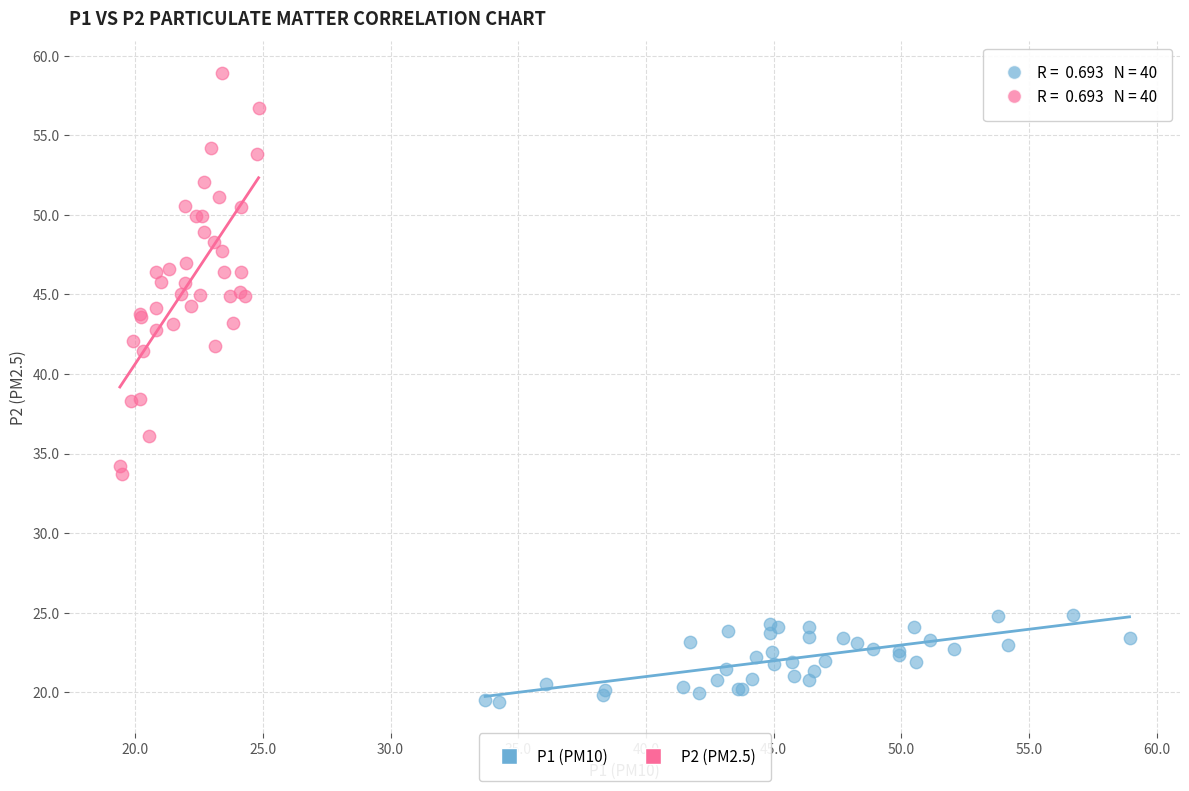

Which series has the largest Y range (max minus min)?

P2 (PM2.5)